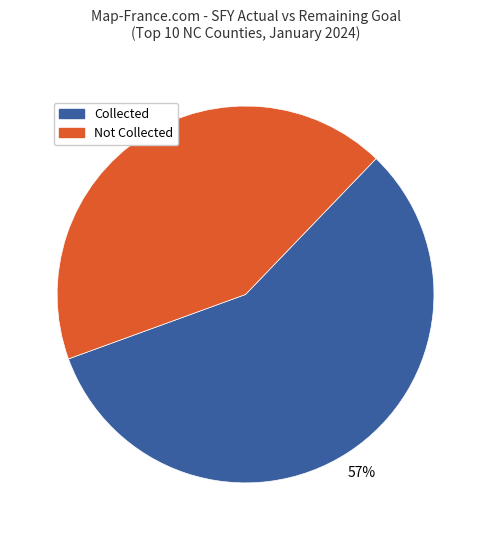

To the nearest percent, what is the average slice percentage?

50%